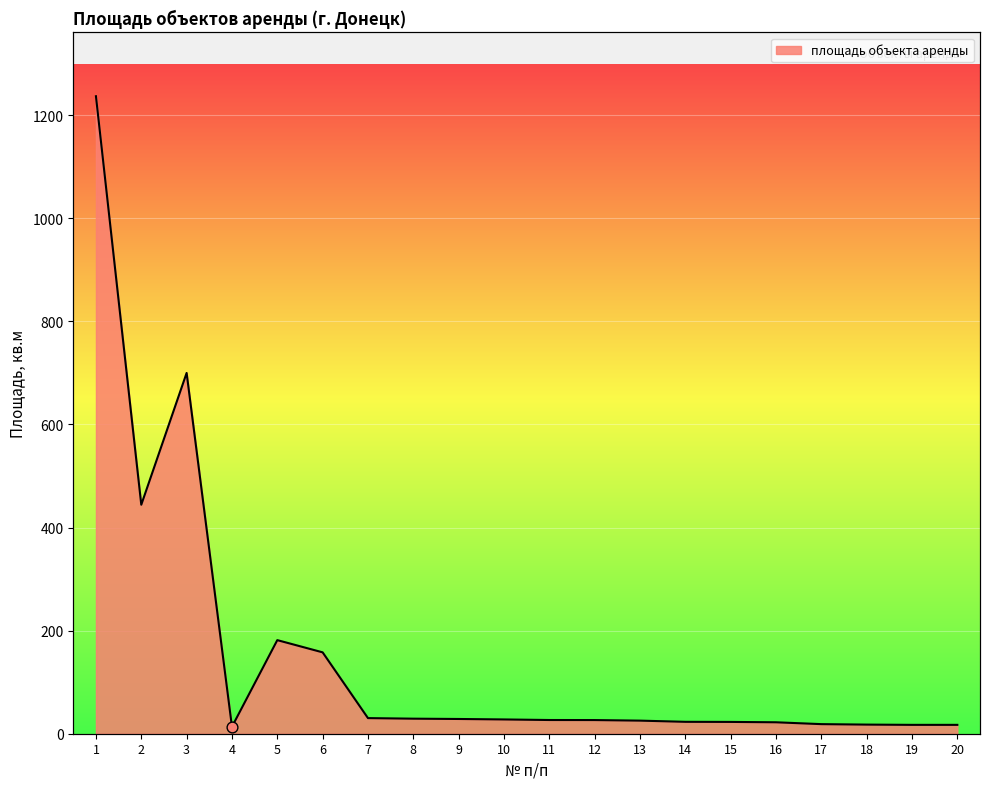

Between 18 and 3, which is larger?

3